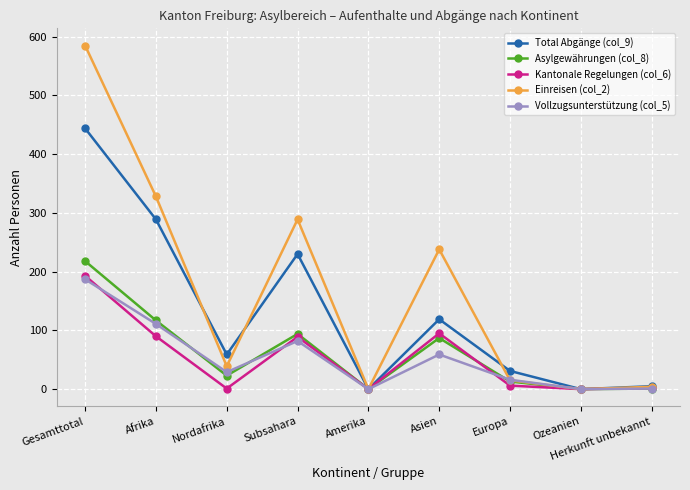

The value of Vollzugsunterstützung (col_5) at Subsahara is 135. True or false?

False